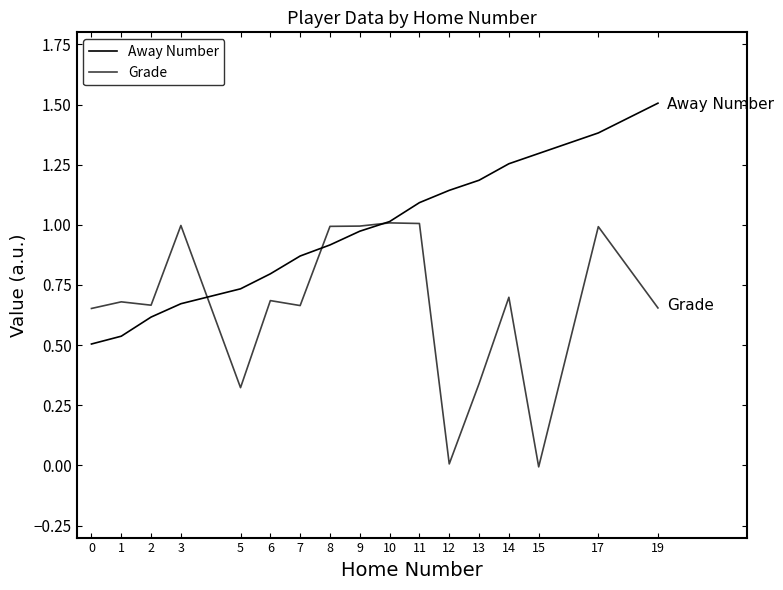

Is this an area chart (filled region under the line)?

No